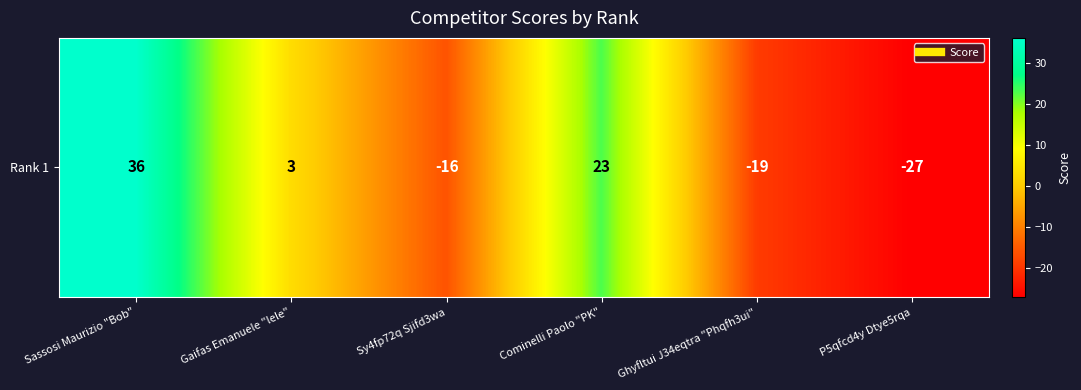

What is the difference between the values at Ghyfltui J34eqtra "Phqfh3ui" and Gaifas Emanuele "lele"?

22